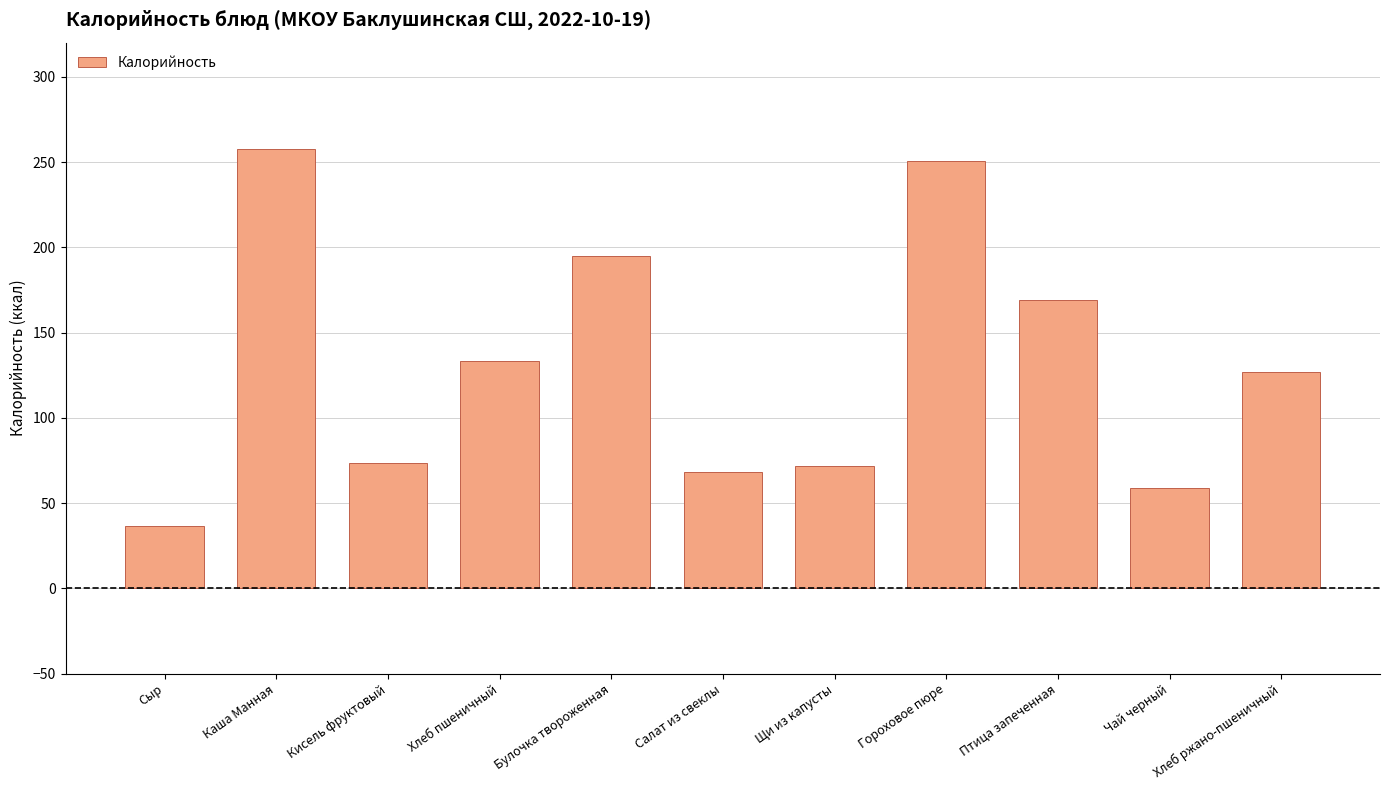

What position from the left is Гороховое пюре?

8